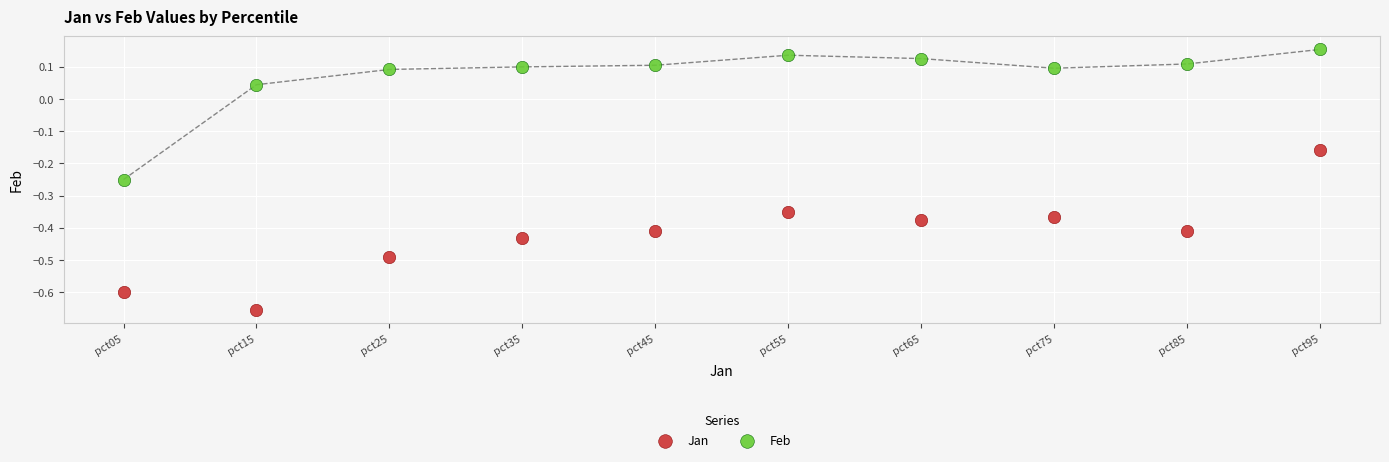

Which series reaches the maximum Y coordinate?

Feb